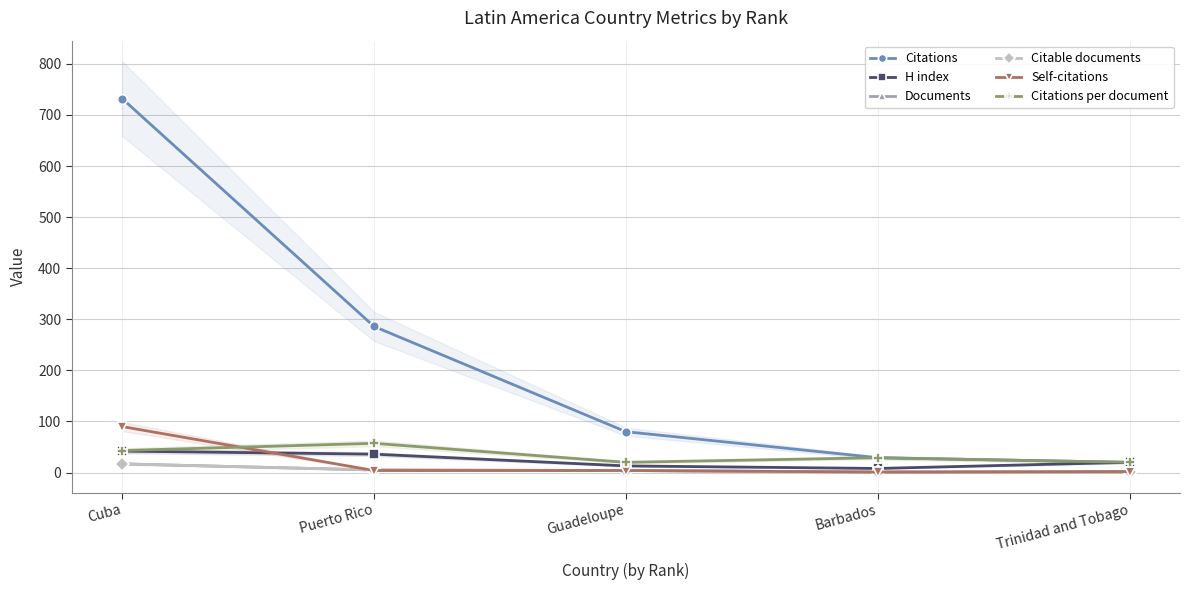

What is the difference between the highest and lowest values at Puerto Rico?

282.0